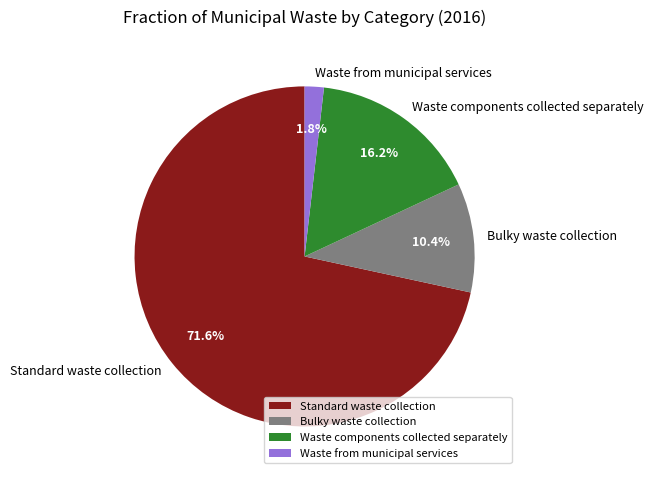

Which category accounts for the majority?

Standard waste collection